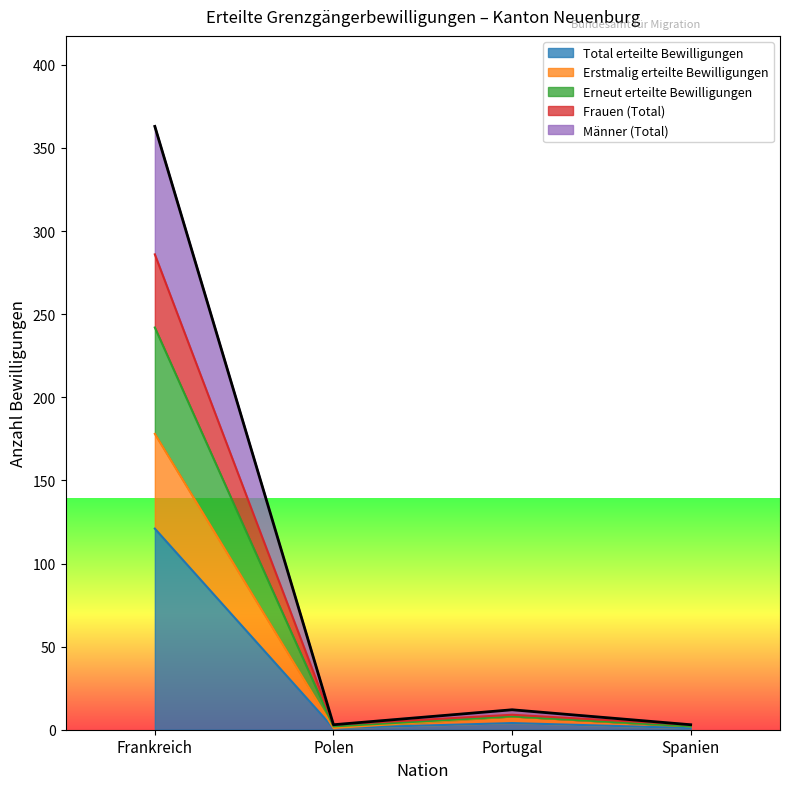

Where is the first local minimum for Erstmalig erteilte Bewilligungen?

Polen